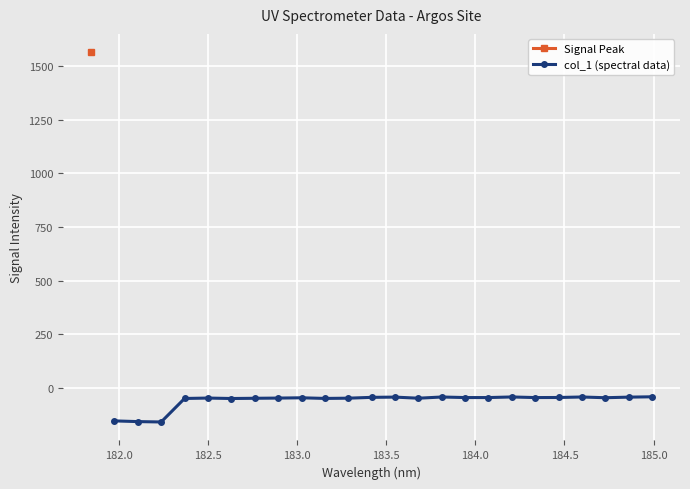

What is the maximum value for col_1 (spectral data)?

-40.9